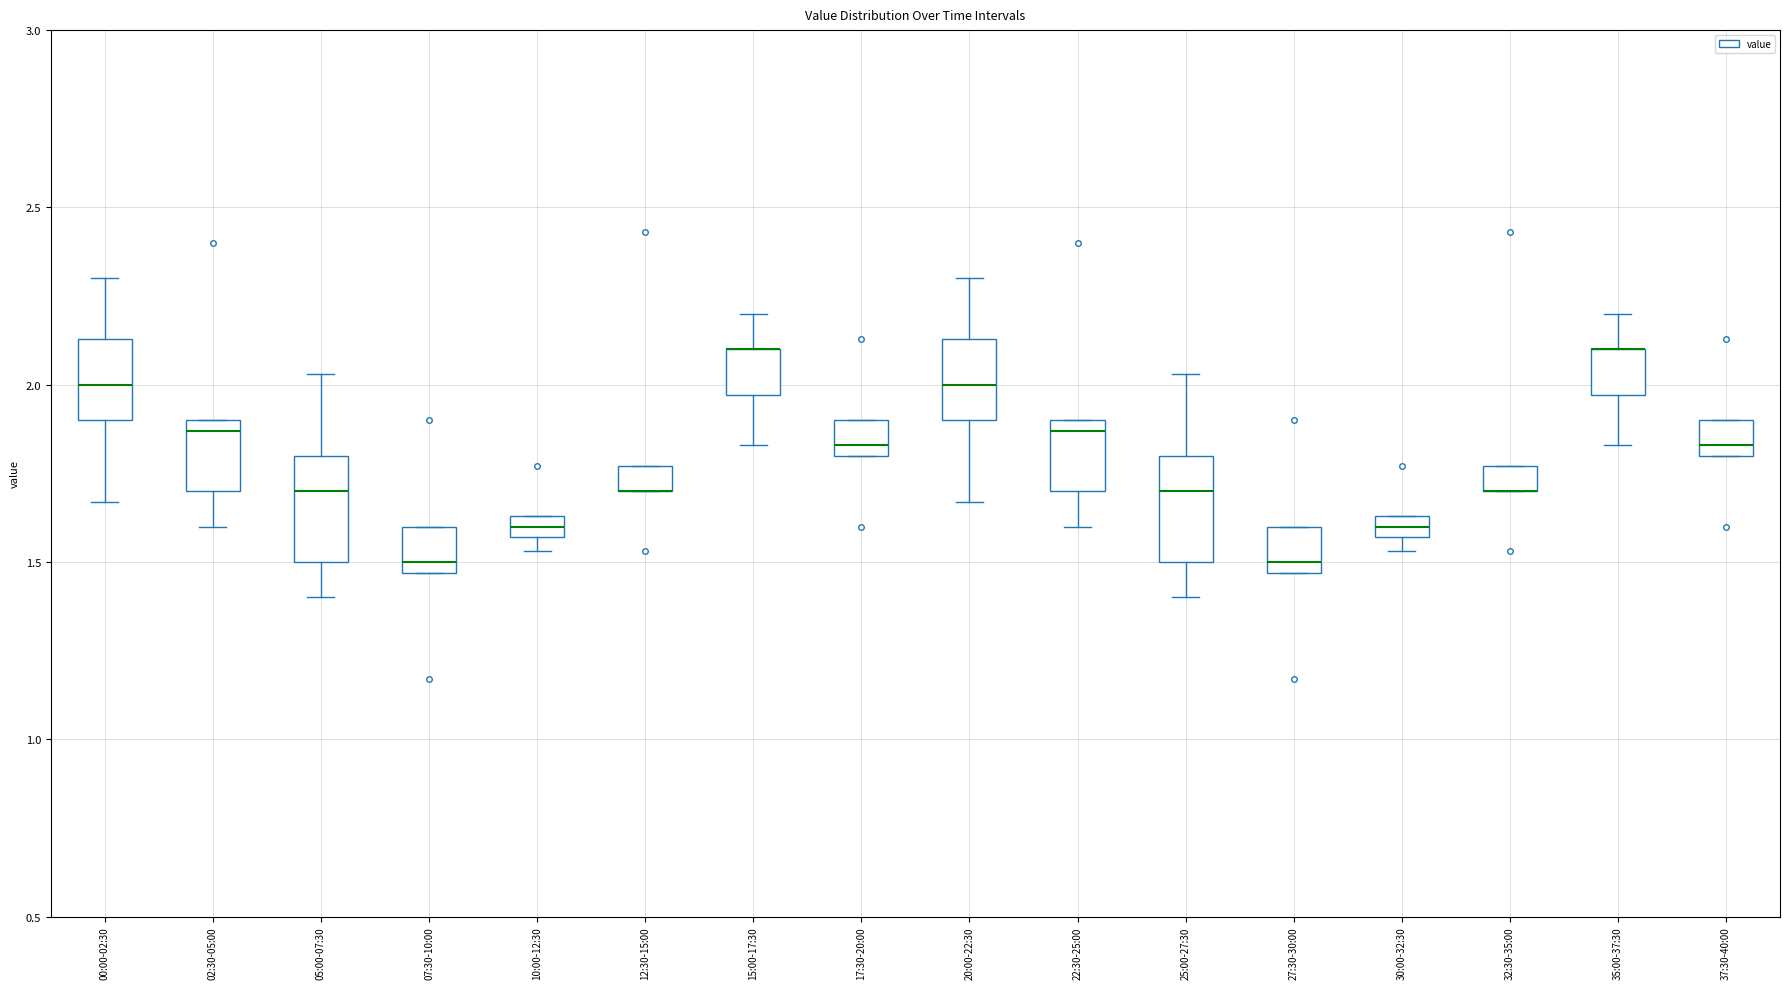

Where is the upper edge of the box for 10:00-12:30 on the y-axis? The values are not printed on the chart, so give them approximately, as read against the axis.

1.65